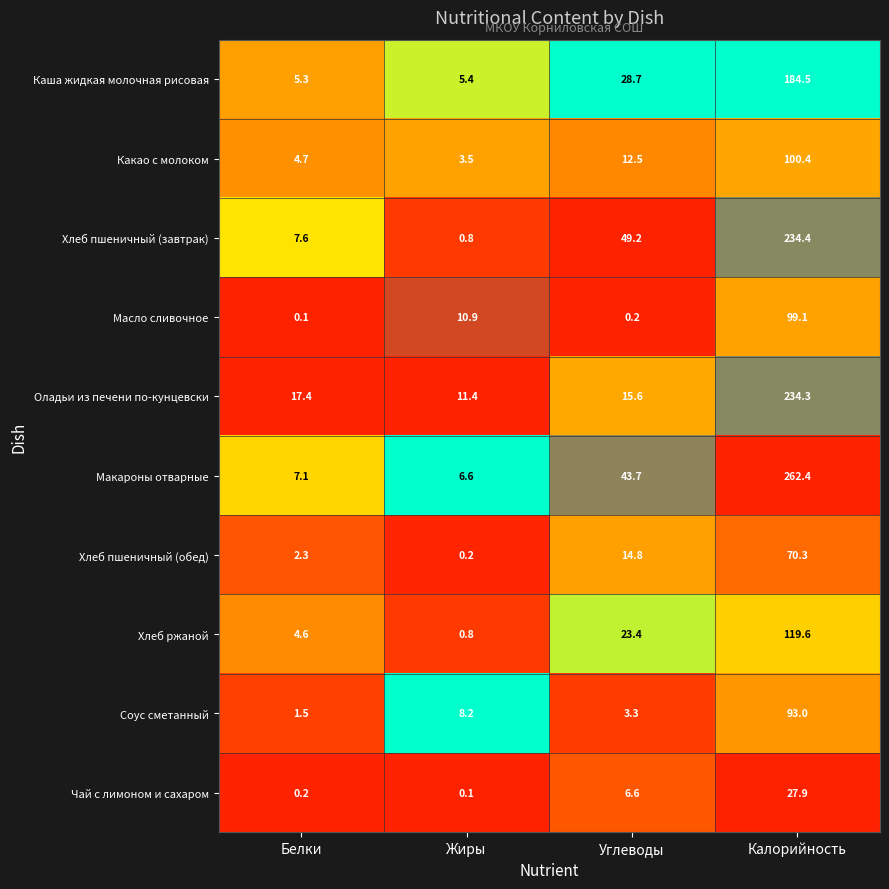

At which category does the chart reach its peak across all series?

Калорийность